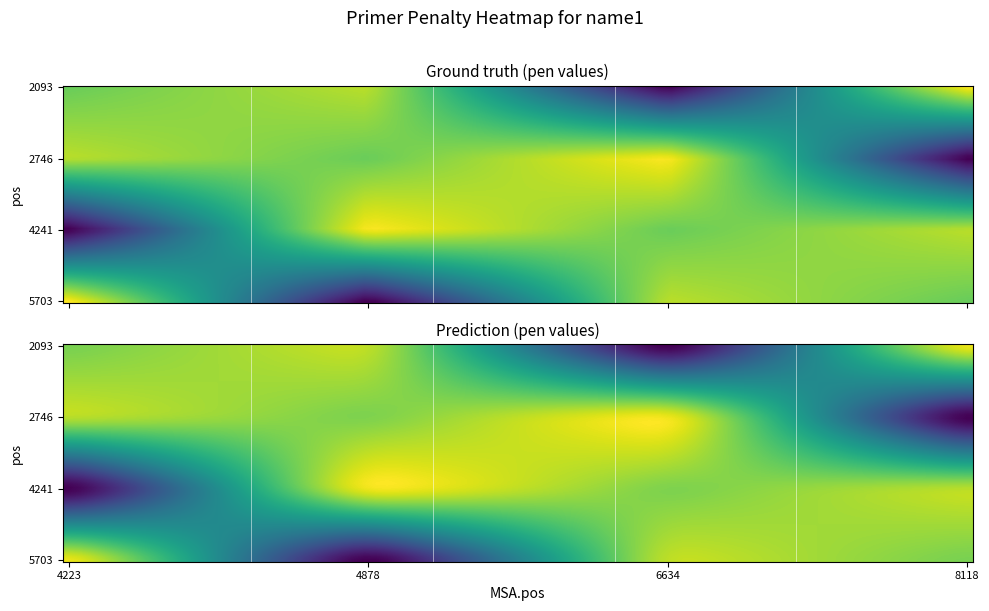

At which category is the sum across all series the highest?

4223